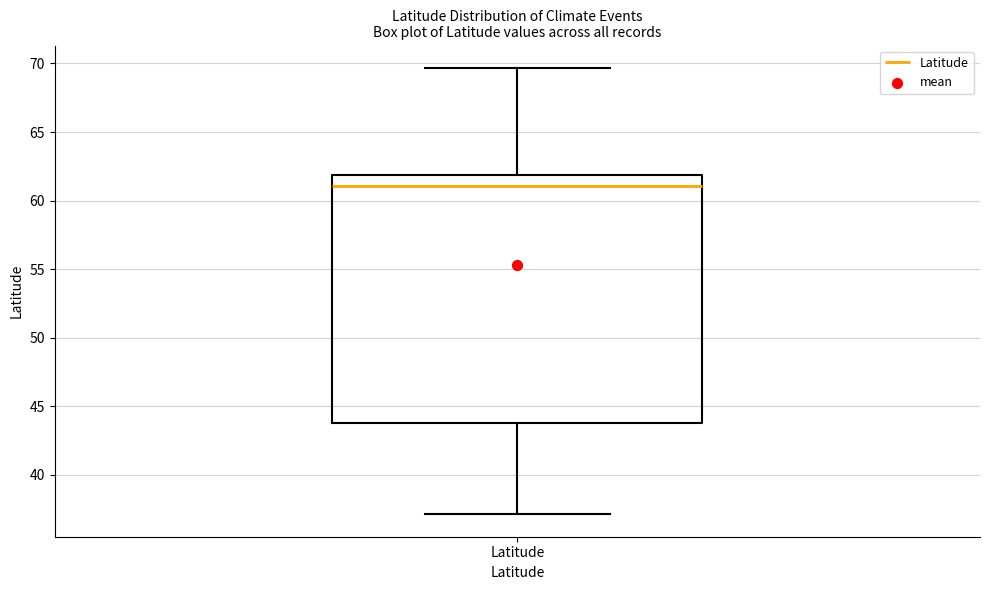

Read this box plot against the y-axis: the position of the median line, the range covered by the box, and the ends of both whiskers. The values are not printed on the chart, so give them approximately, as read against the axis.

median 61.0, box 44.0 to 62.0, whiskers 37.0 to 69.5